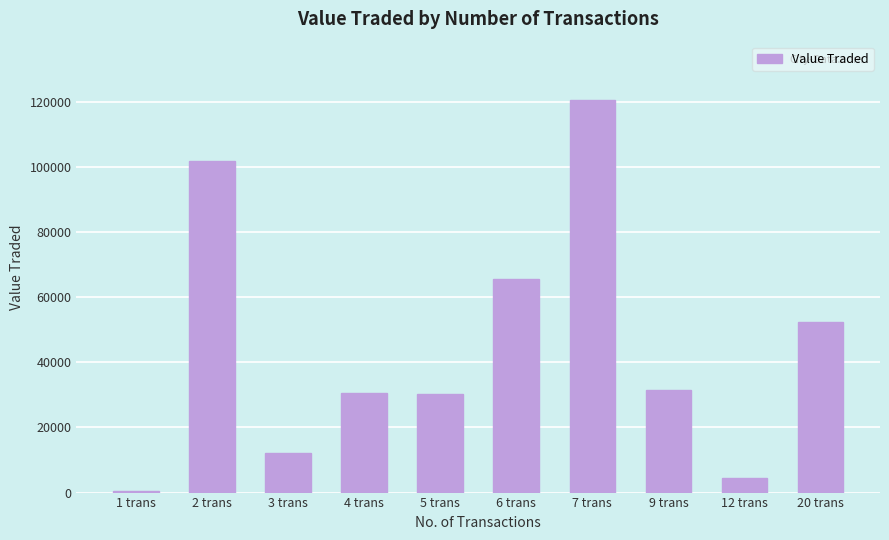

What is the label of the 6th bar from the right?

5 trans